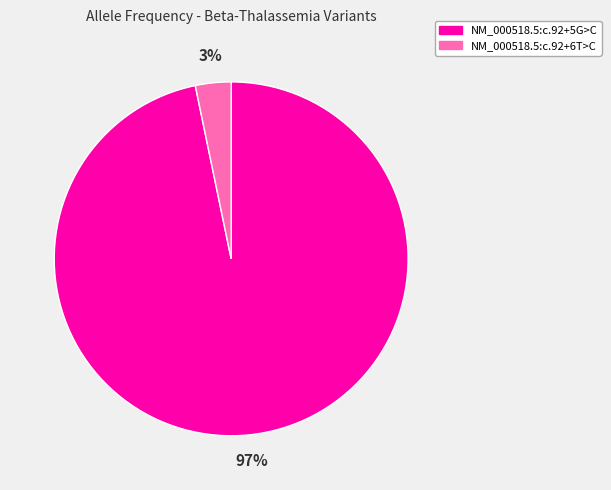

Which has a higher value, NM_000518.5:c.92+6T>C or NM_000518.5:c.92+5G>C?

NM_000518.5:c.92+5G>C